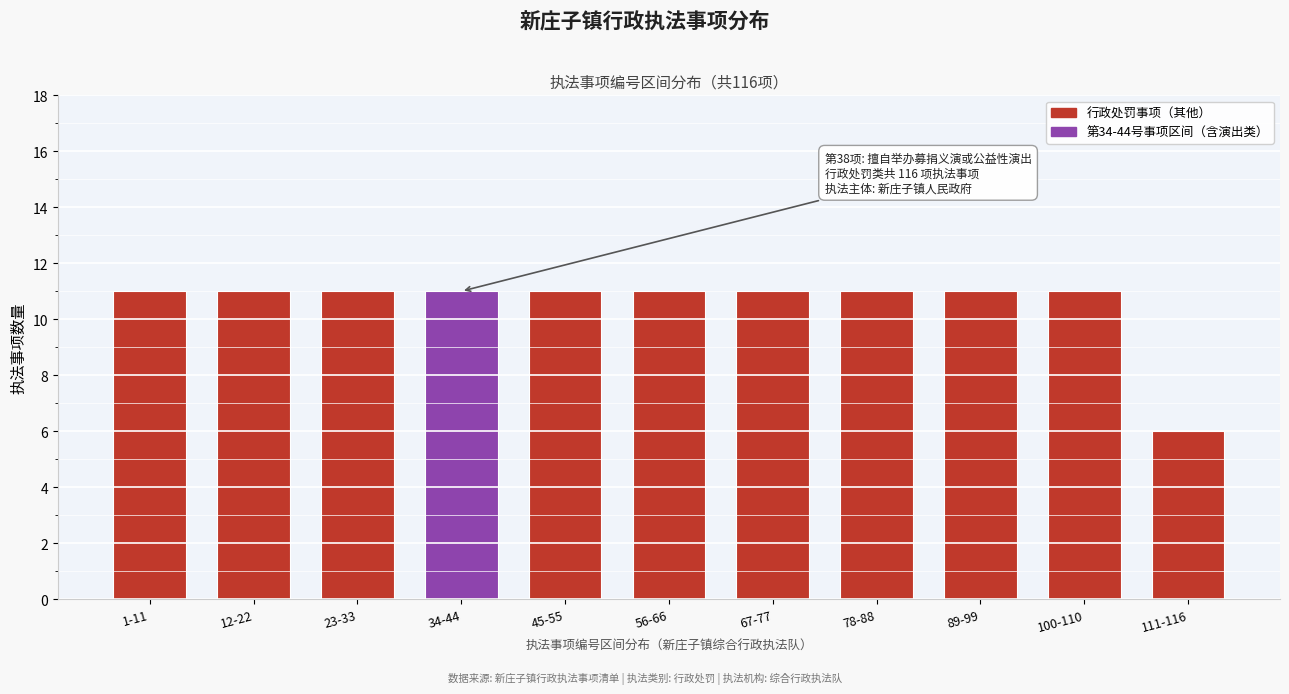

Reading left to right, transcribe all the data shown in this chart.

1-11=11	12-22=11	23-33=11	34-44=11	45-55=11	56-66=11	67-77=11	78-88=11	89-99=11	100-110=11	111-116=6